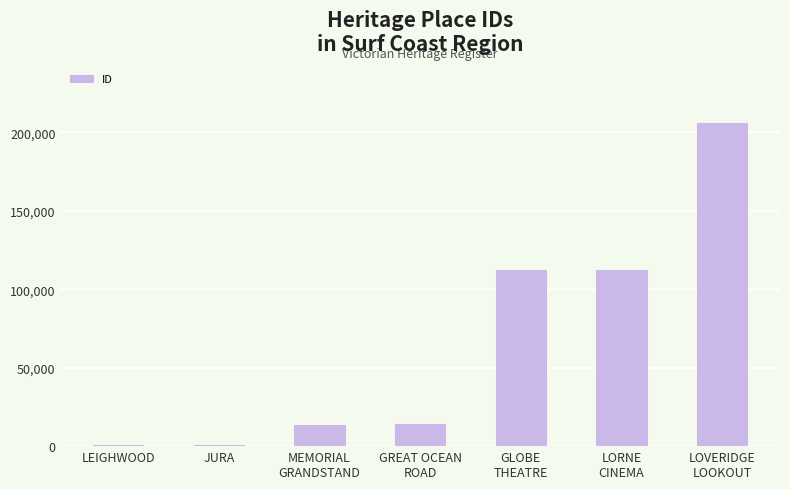

What is the sum of all values?

460414